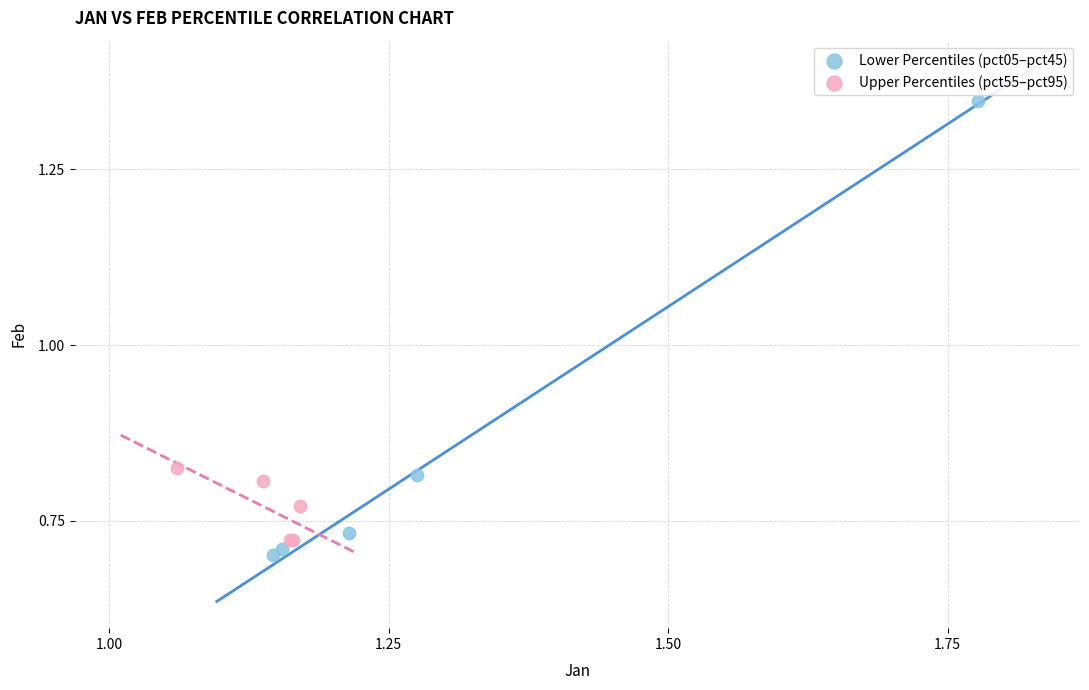

Which series contains the highest Y value?

Lower Percentiles (pct05–pct45)